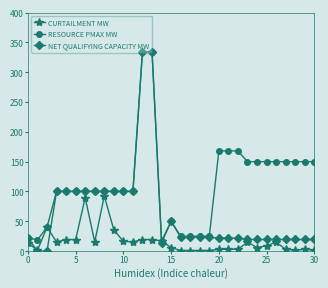

What is the maximum value for NET QUALIFYING CAPACITY MW?

334.4